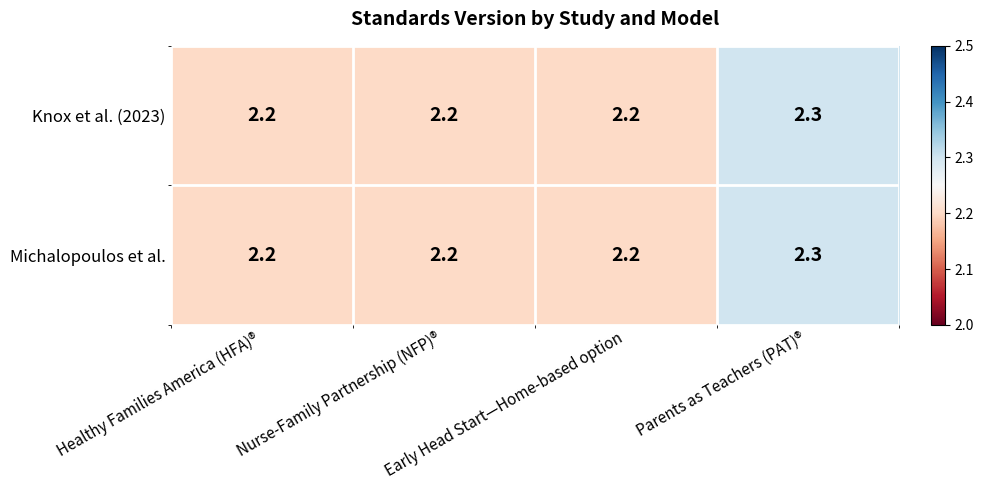

What is the average value of the Knox et al. (2023) series?

2.2